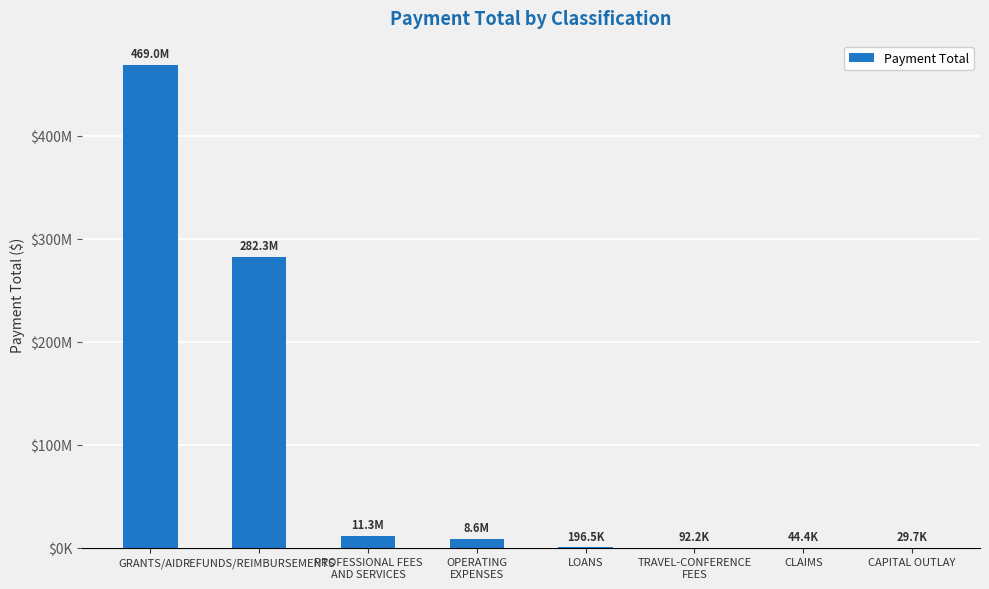

What is the value of the 3rd bar from the left?

11267599.2